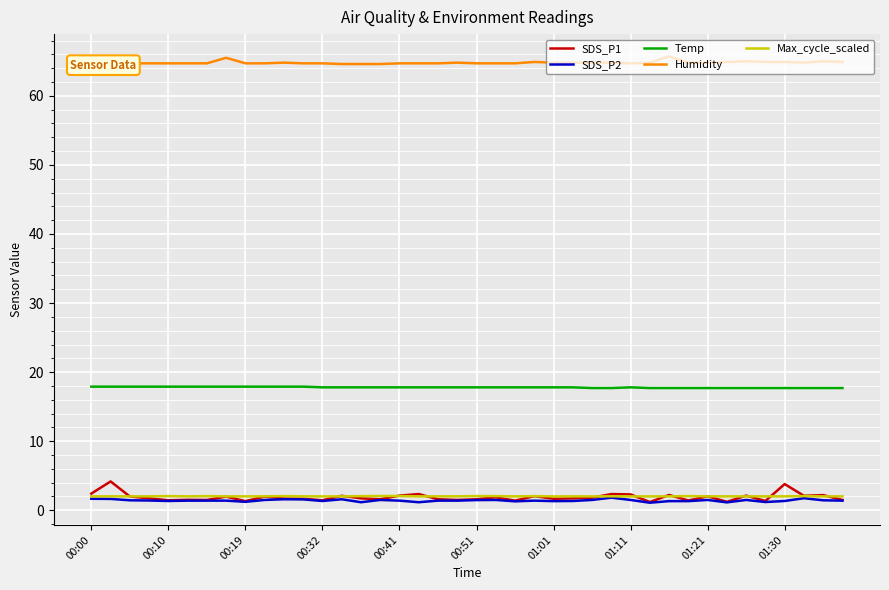

What is the approximate value of Max_cycle_scaled at 01:01?

2.0